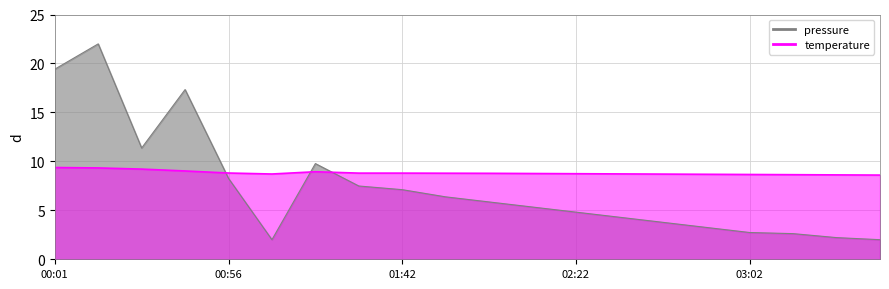

What is the difference between the values at 02:22 and 01:20?

0.2